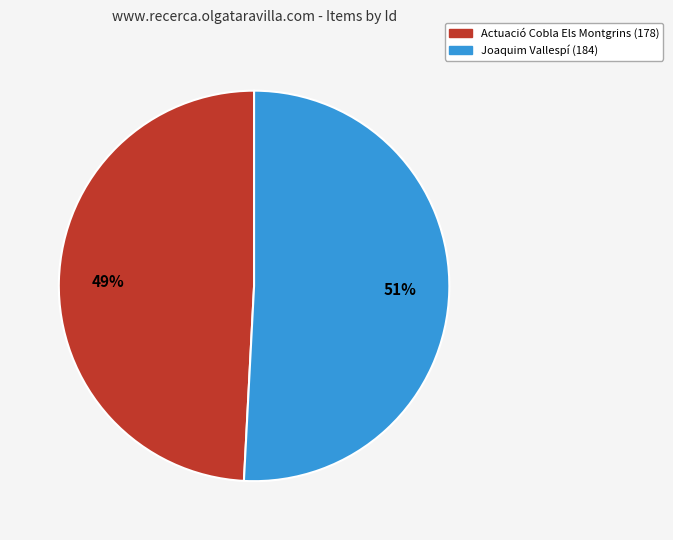

True or false: Joaquim Vallespí (184) accounts for 46% of the total.

False